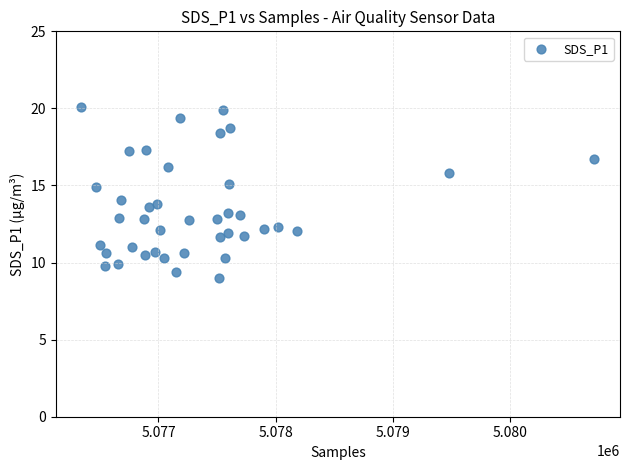

What is the range of X values (max minus min)?

4381.0